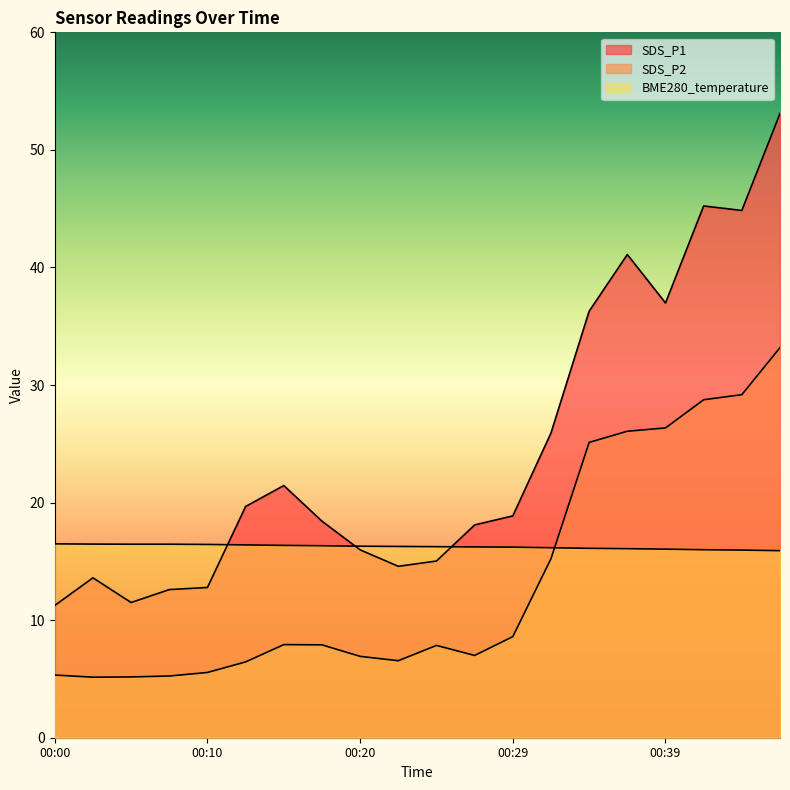

What is the greatest value displayed?

53.1